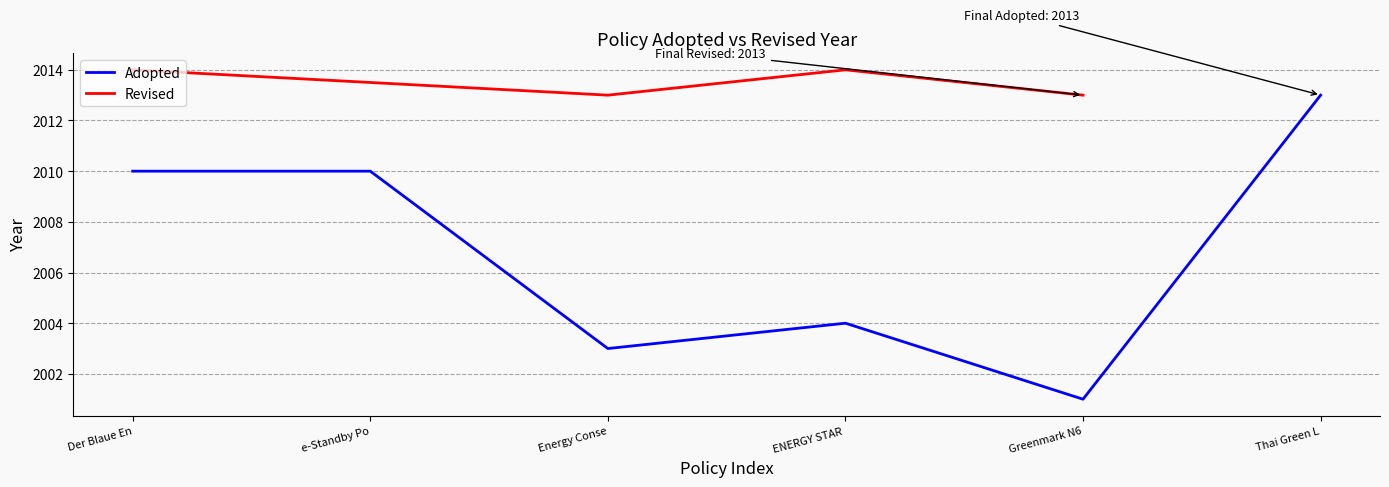

What is the average value?

2007